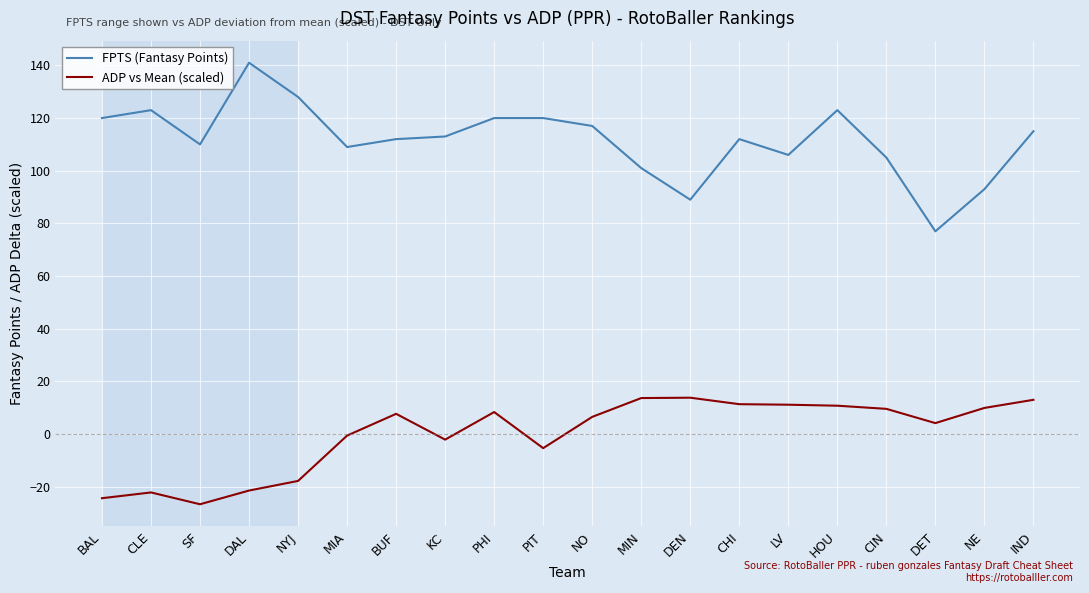

What is the highest value of the FPTS (Fantasy Points) series?

141.0